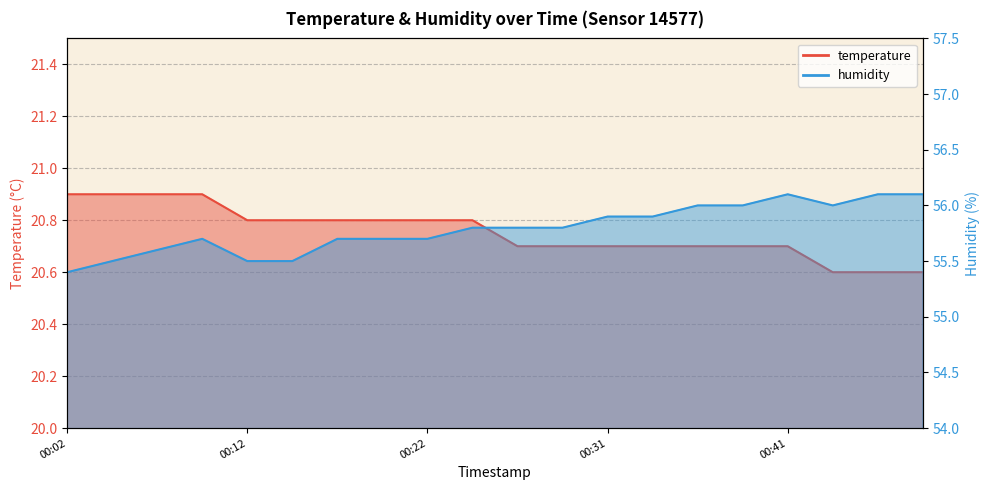

At which label is humidity closest to 55?

00:02